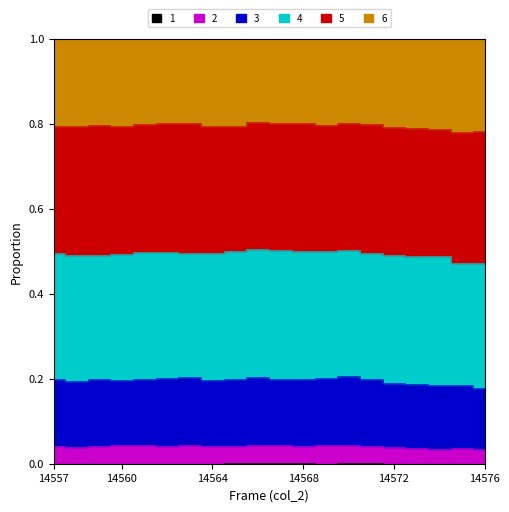

True or false: col_255 and col_258 intersect in this chart.

False